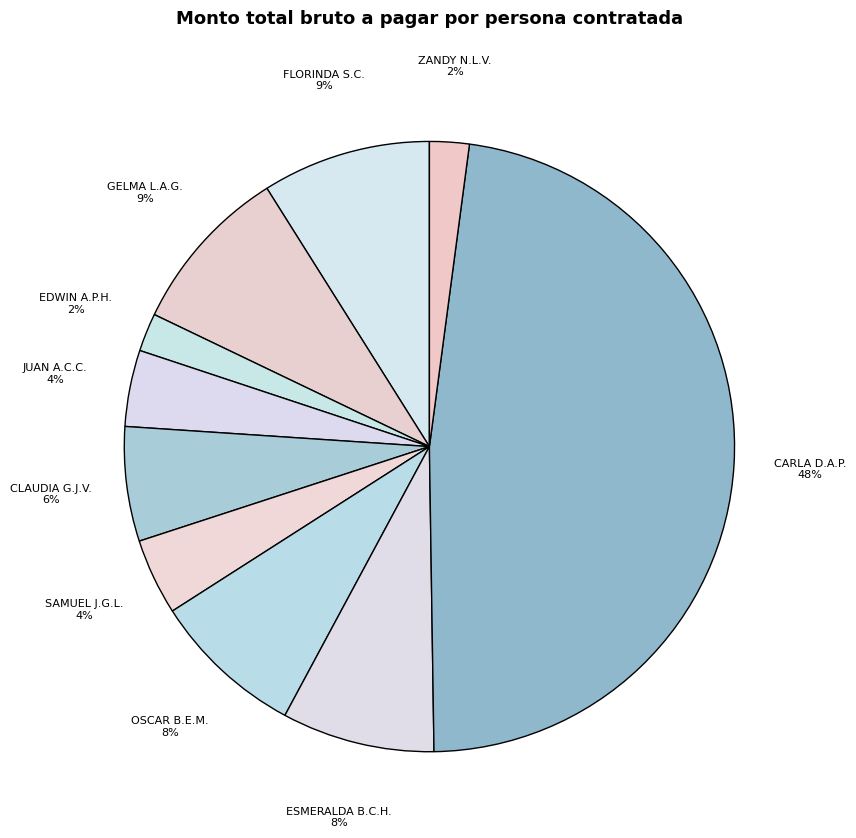

Which slice is the largest?

CARLA DANIELA AVILES PEREZ